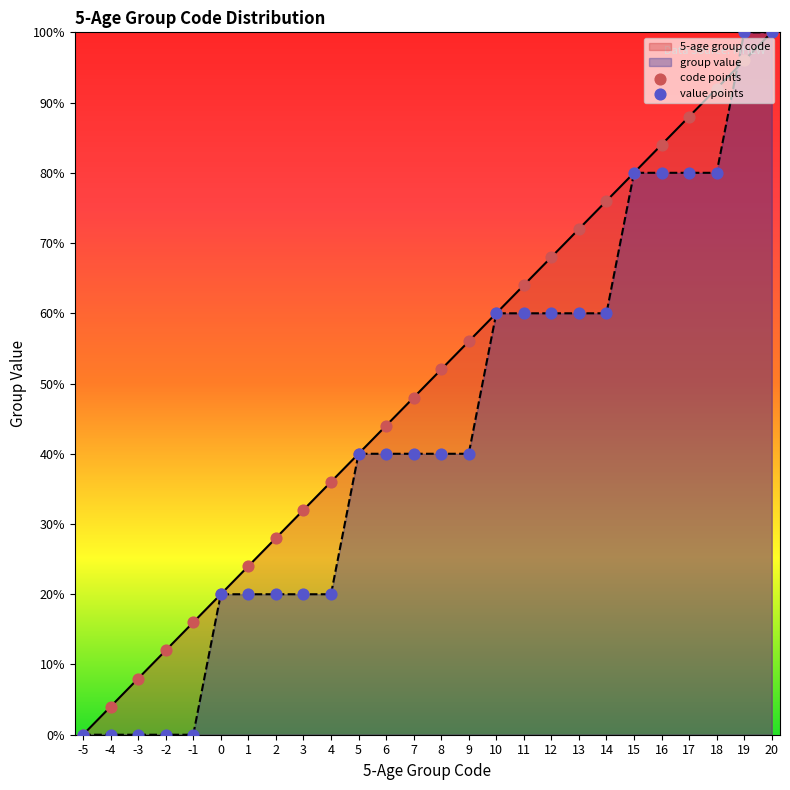

At which category is the sum across all series the highest?

20